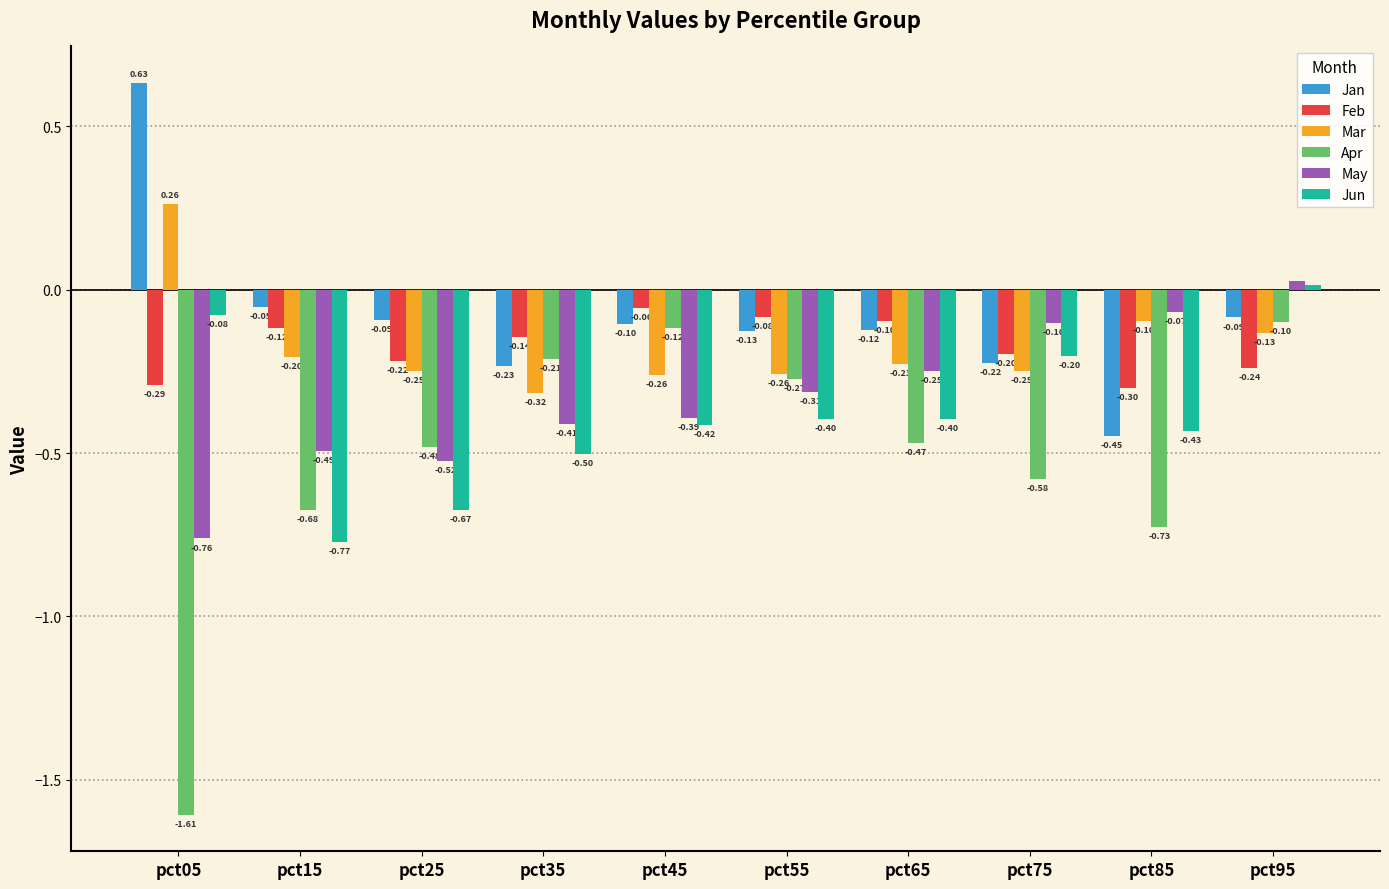

What is the sum of all Jun values?

-3.9